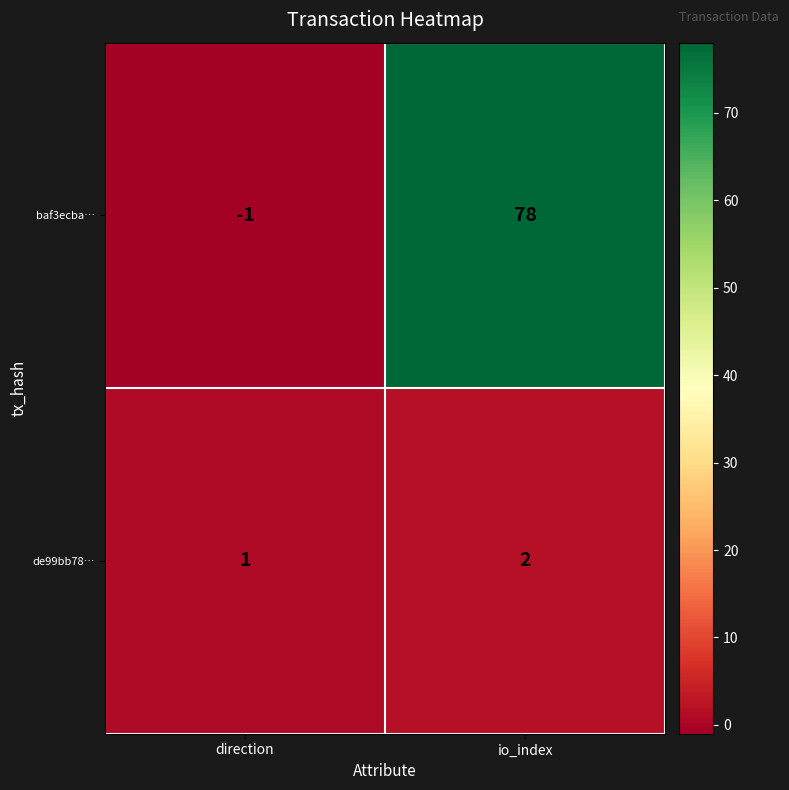

Reading left to right, extract all data points from this chart.

baf3ecba…: -1	78
de99bb78…: 1	2